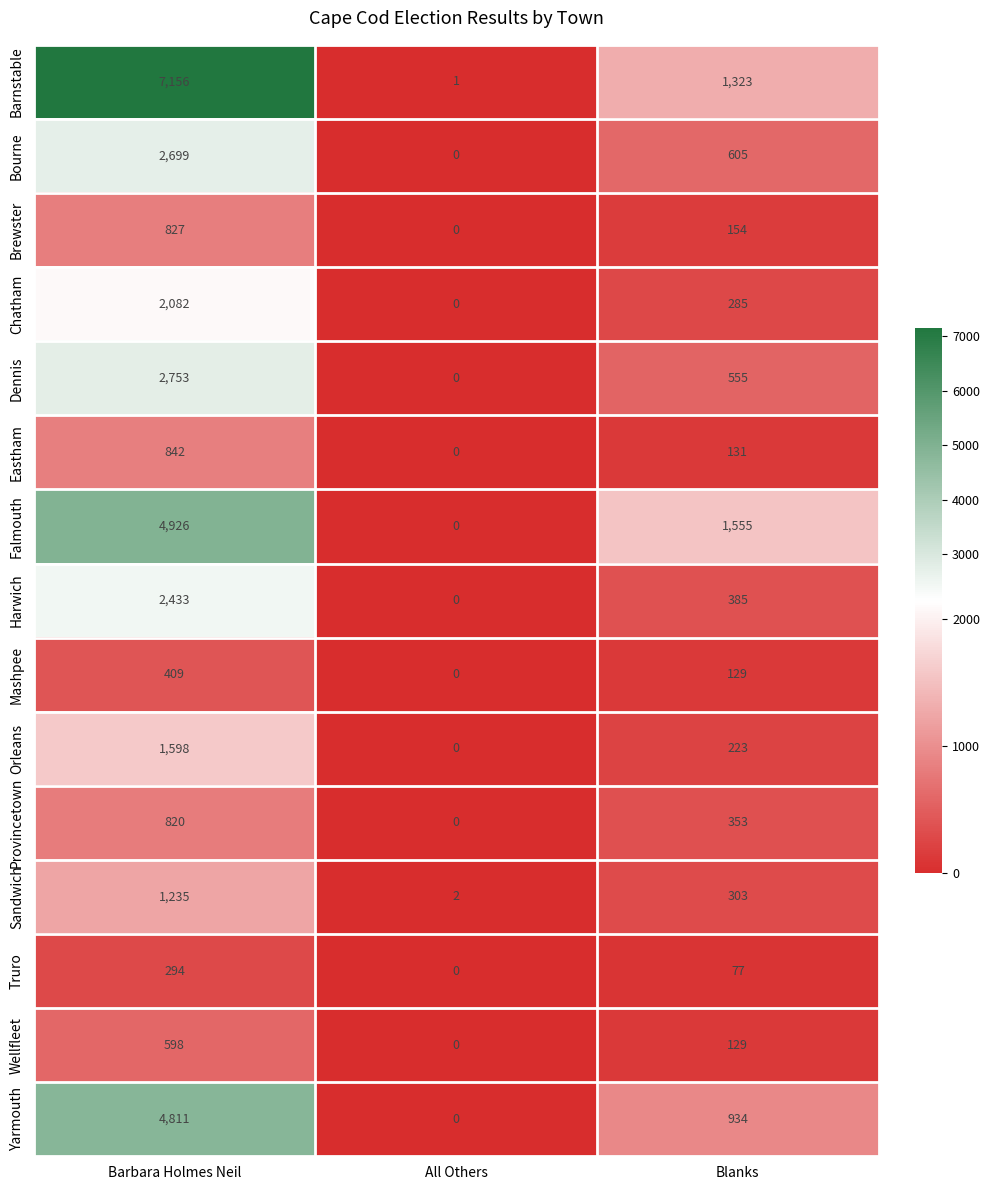

Which label corresponds to the largest value in the chart?

Barbara Holmes Neil